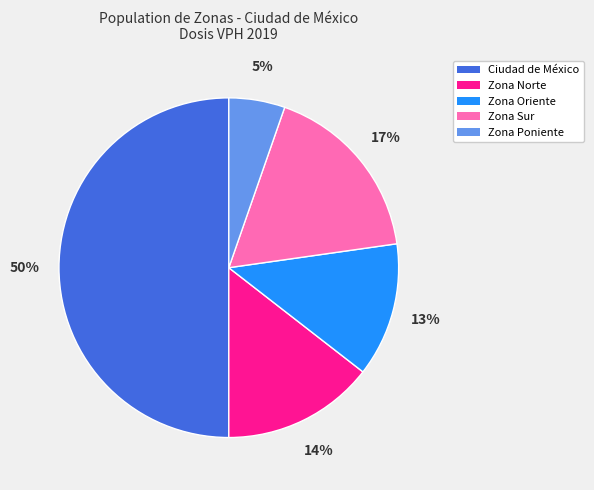

Which has a higher value, Zona Sur or Zona Norte?

Zona Sur